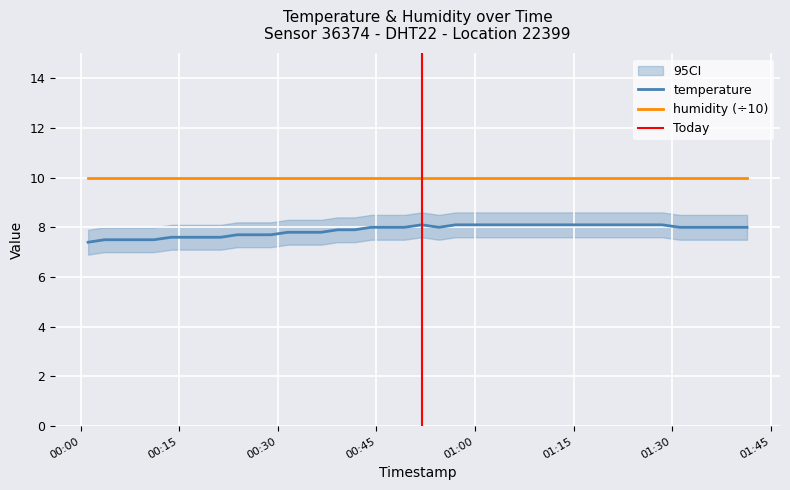

True or false: humidity (÷10) and temperature intersect in this chart.

False